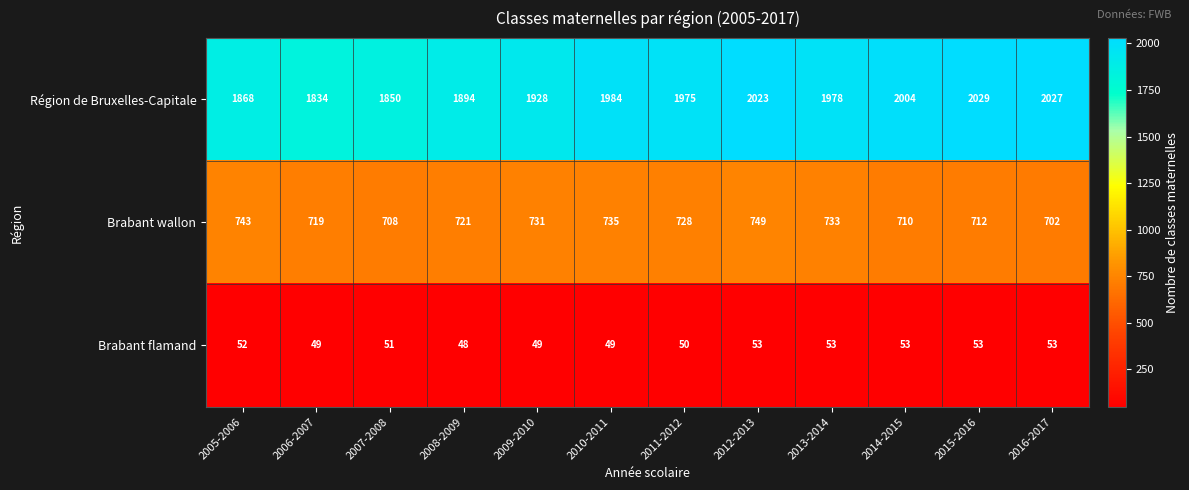

True or false: Région de Bruxelles-Capitale has a value of 2023 at 2012-2013.

True